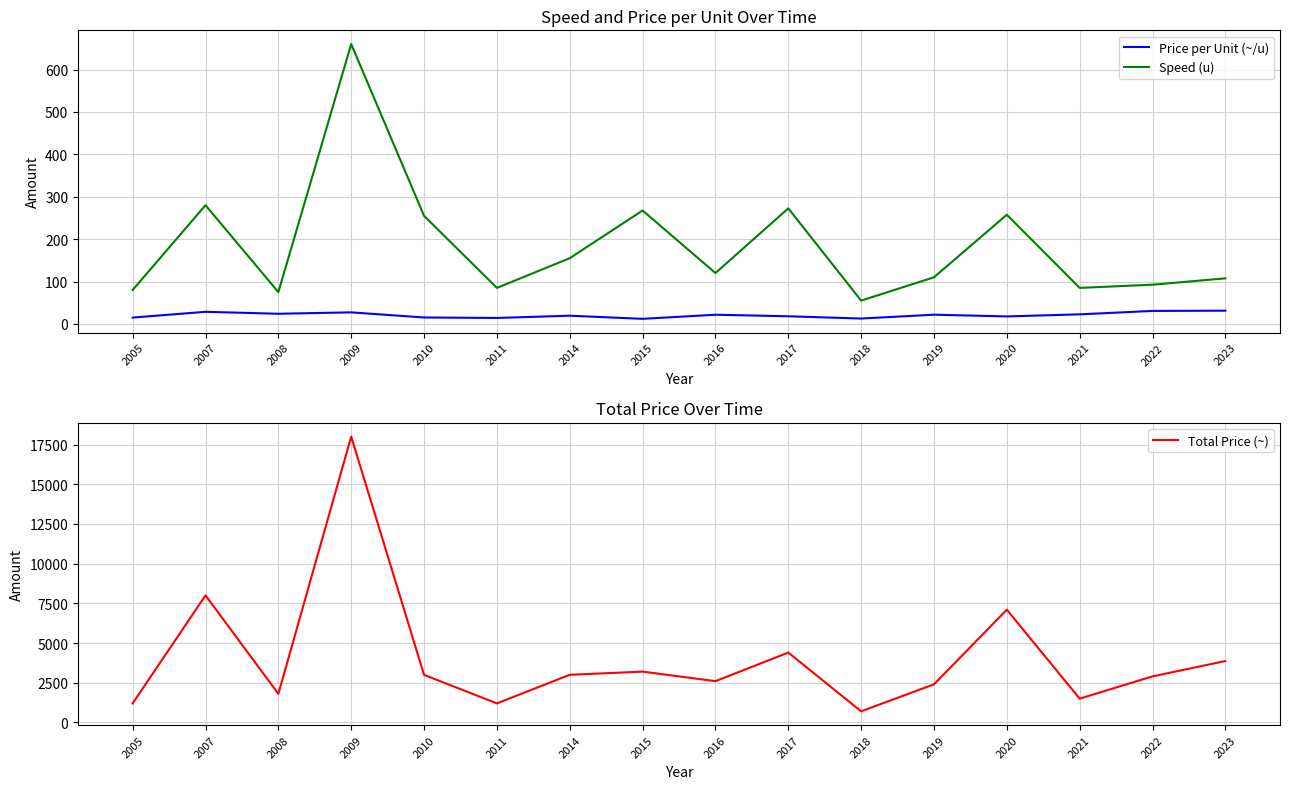

How many data points in Speed (u) are less than 120?

8